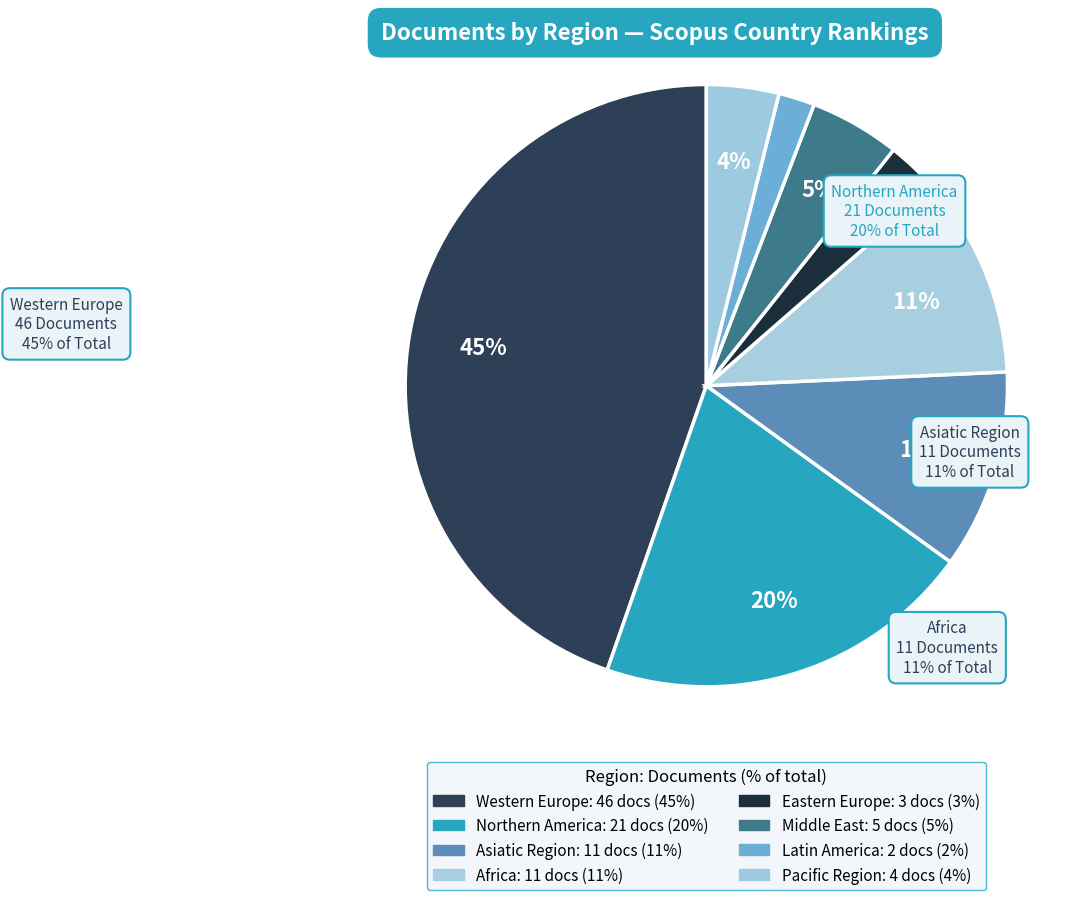

What percentage is the Africa slice, to the nearest percent?

11%